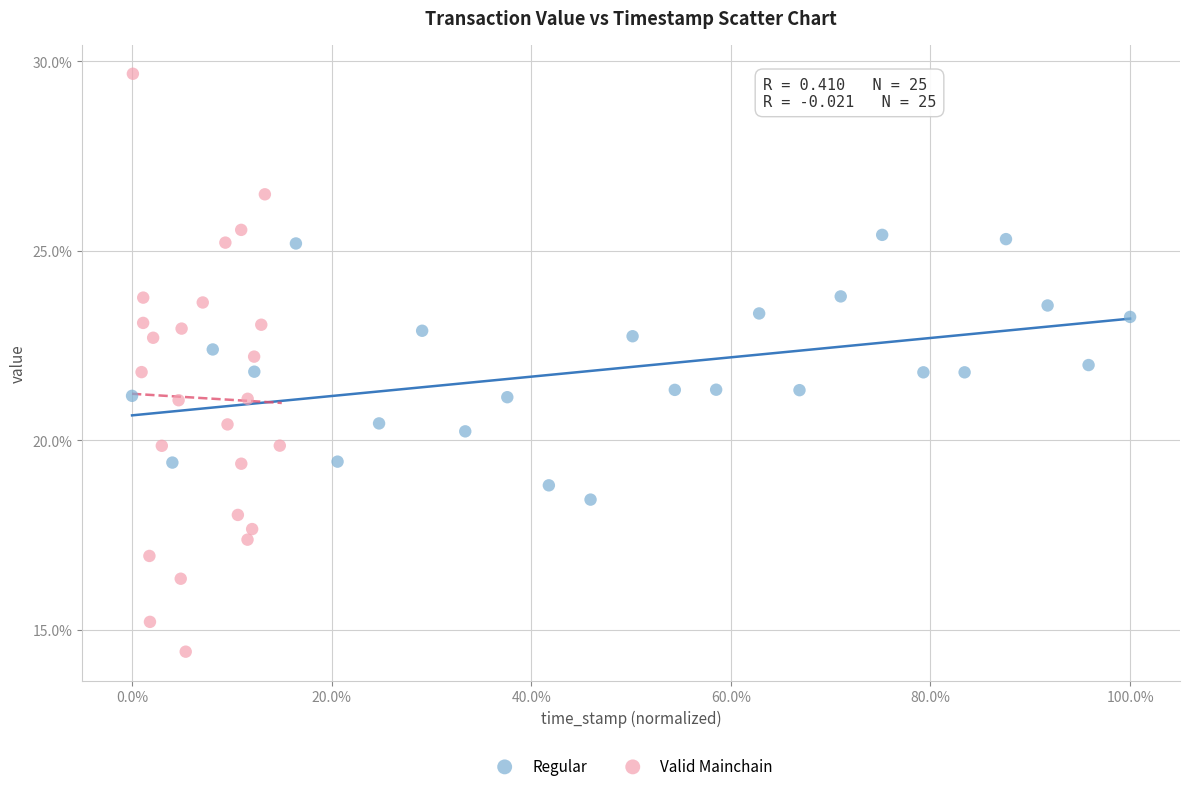

What are all the series names shown in the legend?

Regular, Valid Mainchain